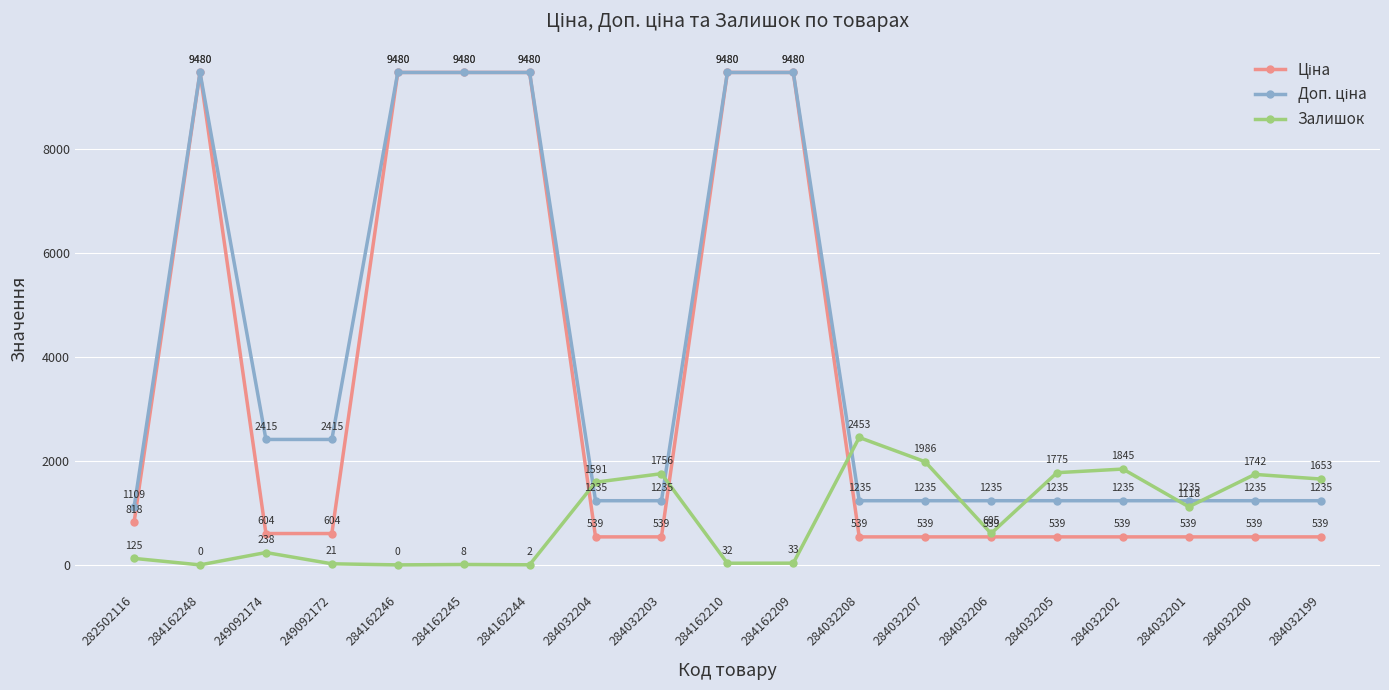

What is the label of the 13th point from the left?

284032207